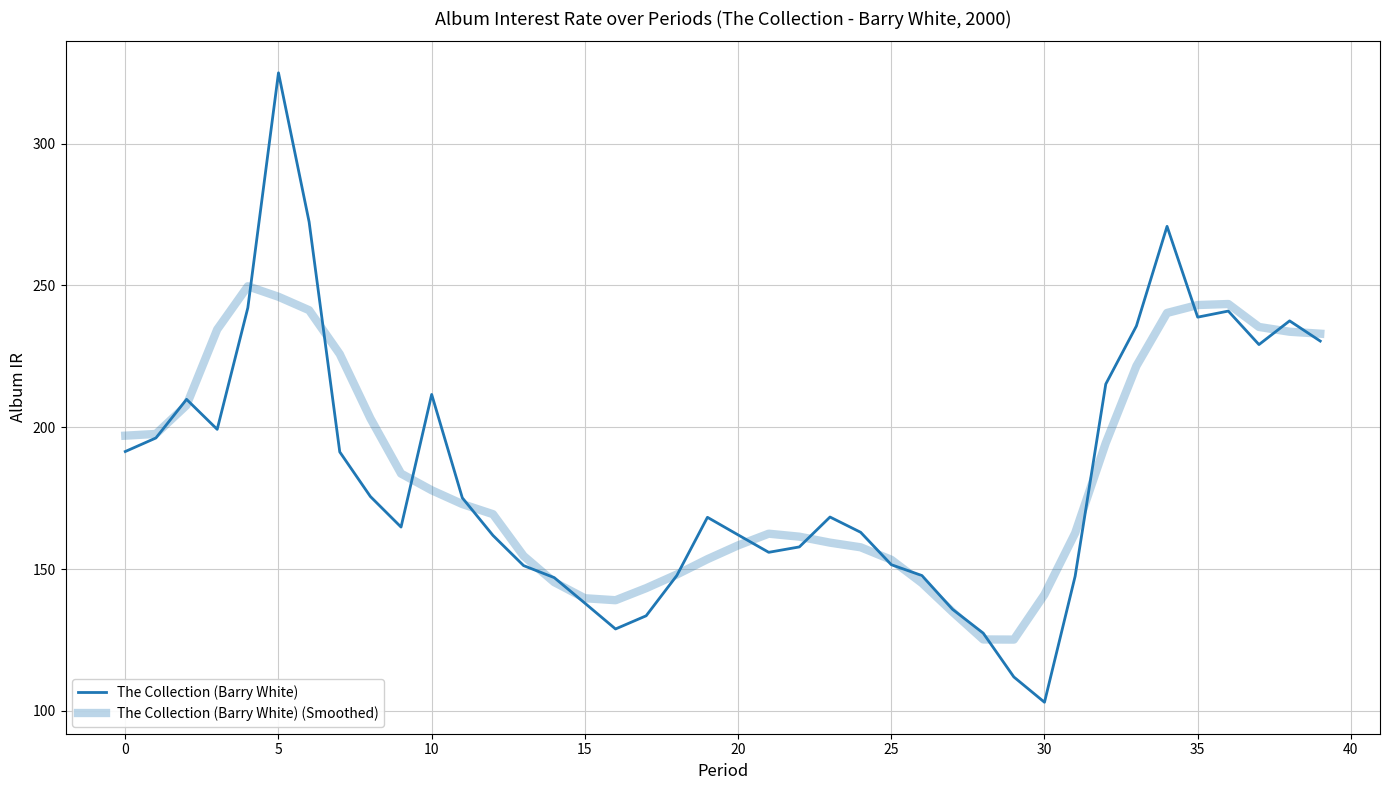

Is this an area chart (filled region under the line)?

No